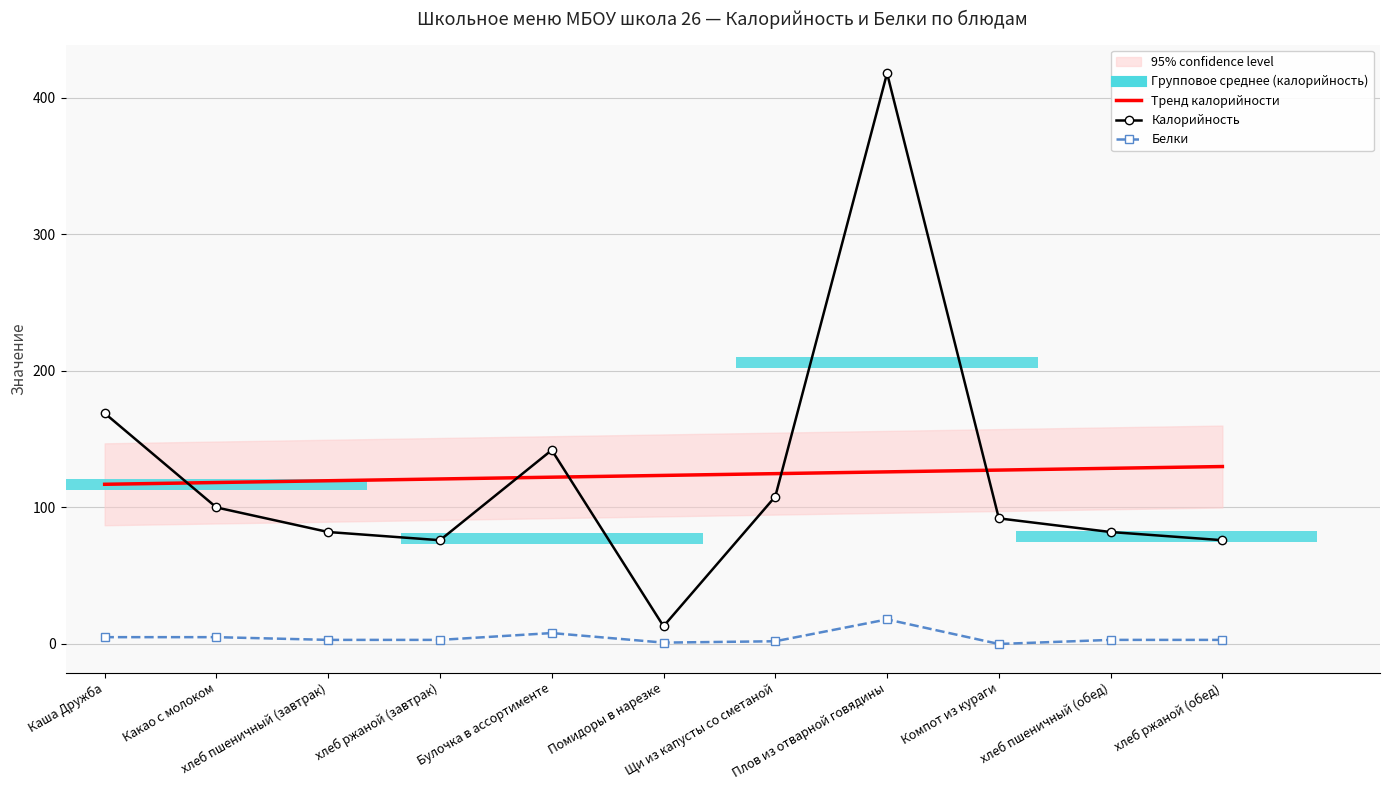

Rank the series by their maximum value, from highest to lowest.

Калорийность, Тренд калорийности, Белки